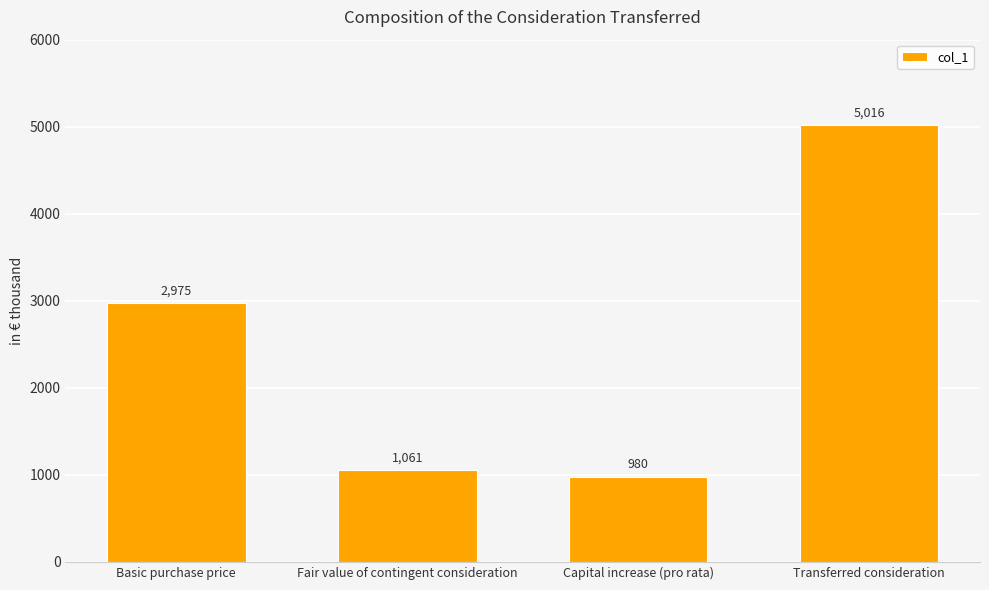

Are the bars grouped side by side (vs. stacked)?

No